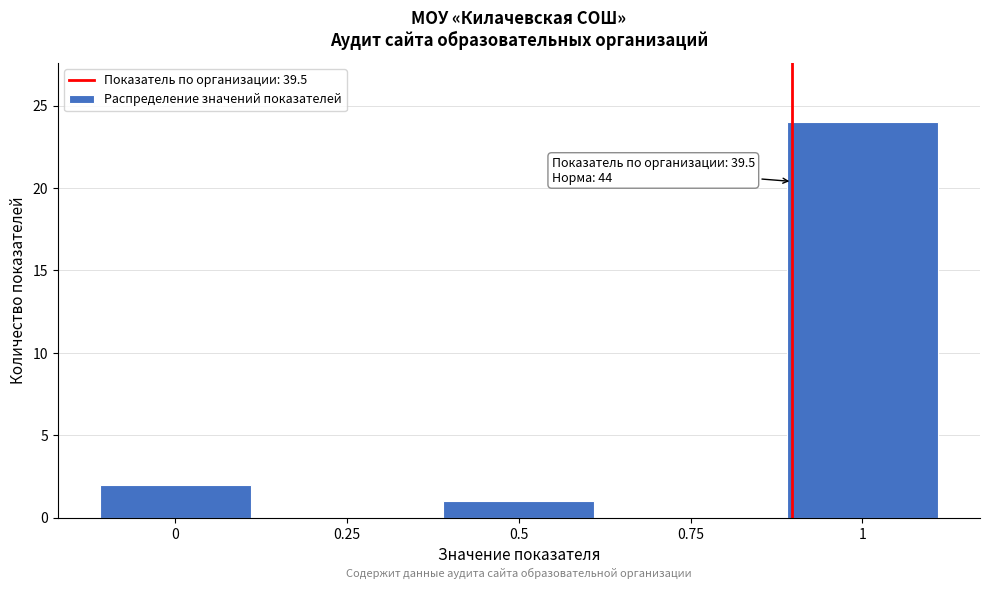

Over which range of the x-axis is the bar tallest?

0.875 to 1.125